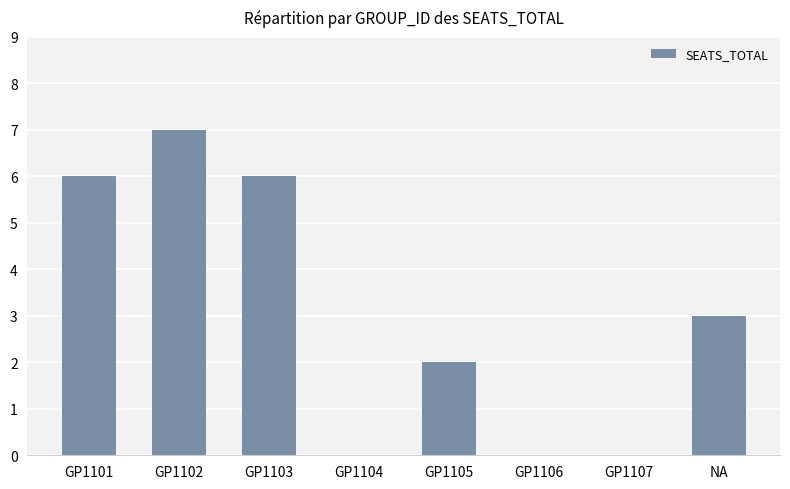

What is the difference between the values at GP1102 and GP1105?

5